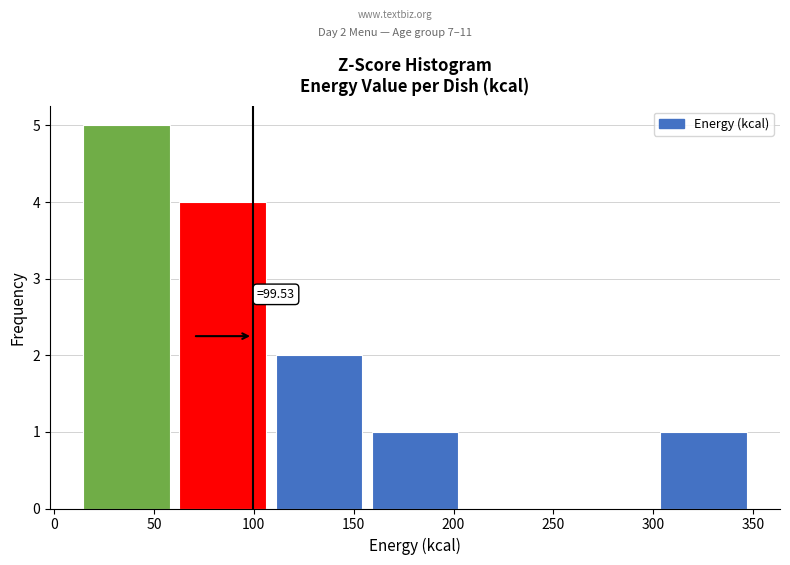

Over which range of the x-axis is the bar tallest?

15 to 65